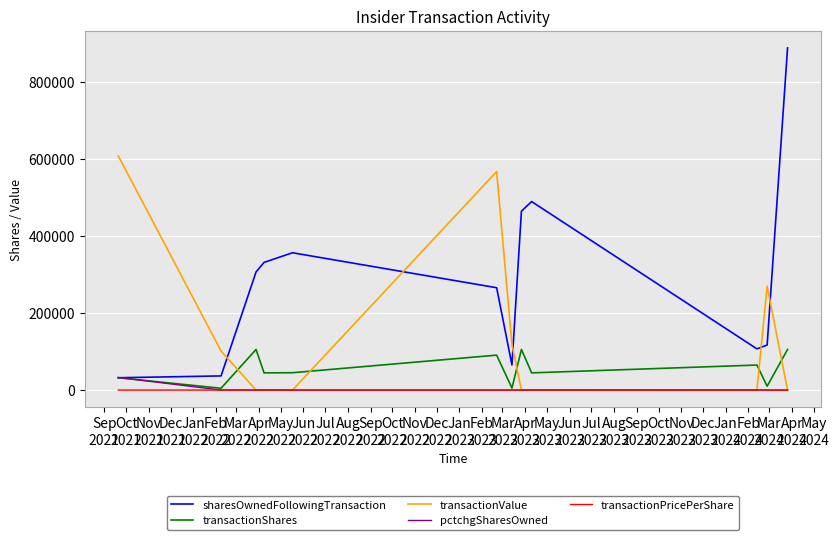

What is the greatest value displayed?

888136.0